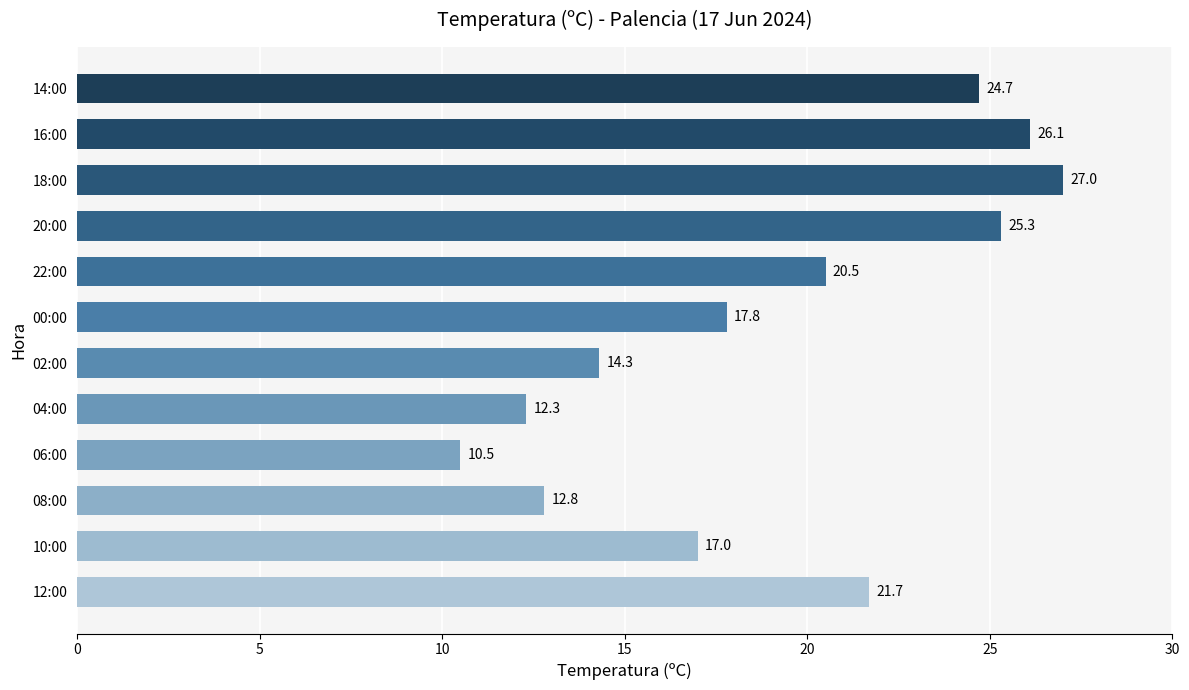

Which category has the highest value across all series?

18:00